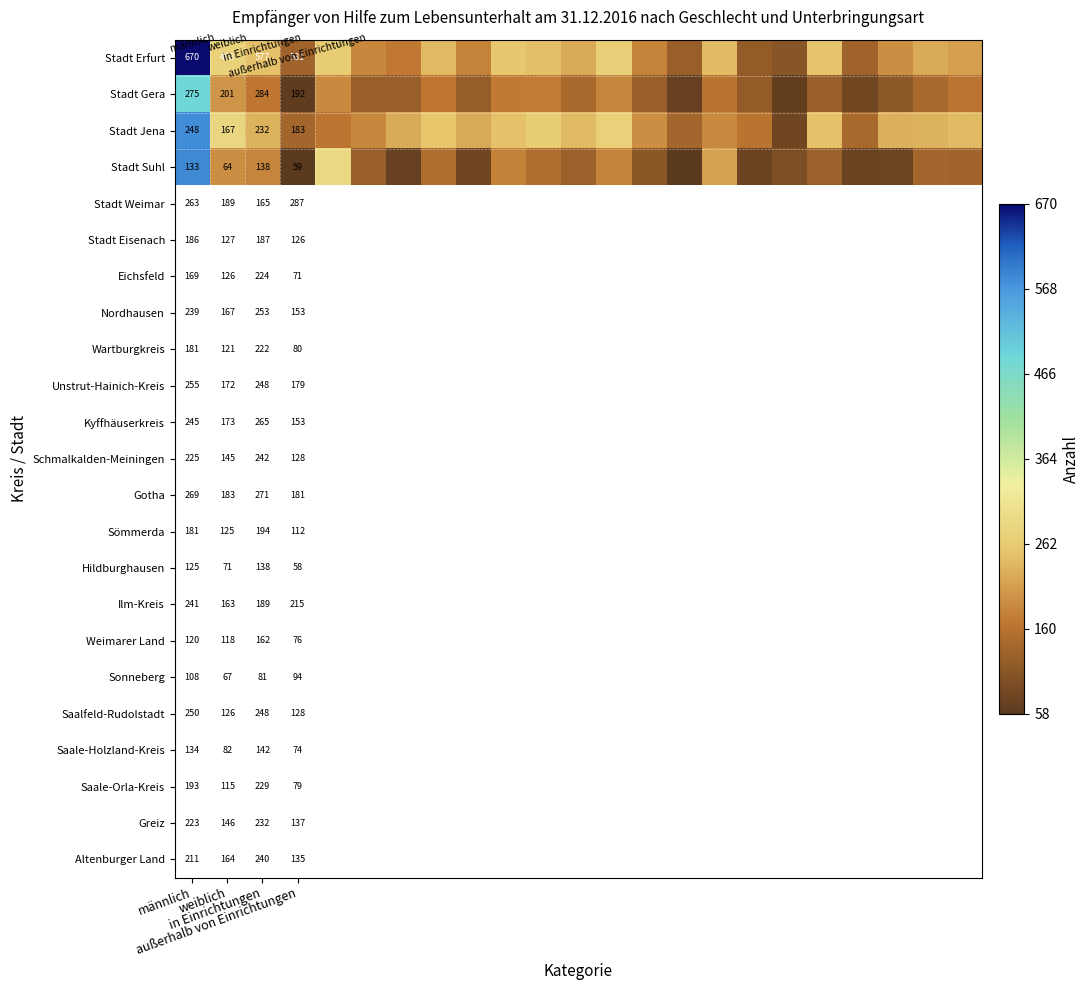

What is the maximum value shown in the chart?

670